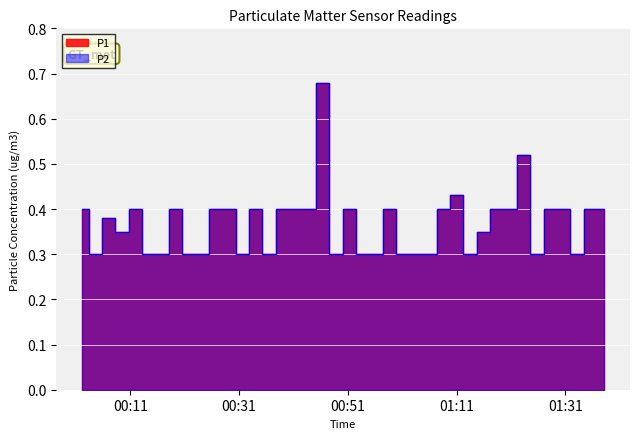

Reading right to left, extract all data points from this chart.

P1: 2024-02-26T01:38:06=0.4	2024-02-26T01:35:38=0.4	2024-02-26T01:33:11=0.3	2024-02-26T01:30:43=0.4	2024-02-26T01:28:16=0.4	2024-02-26T01:25:49=0.3	2024-02-26T01:23:22=0.5	2024-02-26T01:20:51=0.4	2024-02-26T01:18:23=0.4	2024-02-26T01:15:56=0.3	2024-02-26T01:13:29=0.3	2024-02-26T01:11:02=0.4	2024-02-26T01:08:34=0.4	2024-02-26T01:06:07=0.3	2024-02-26T01:03:38=0.3	2024-02-26T01:01:11=0.3	2024-02-26T00:58:44=0.4	2024-02-26T00:56:16=0.3	2024-02-26T00:53:49=0.3	2024-02-26T00:51:18=0.4	2024-02-26T00:48:51=0.3	2024-02-26T00:46:22=0.7	2024-02-26T00:43:55=0.4	2024-02-26T00:41:27=0.4	2024-02-26T00:39:00=0.4	2024-02-26T00:36:32=0.3	2024-02-26T00:34:05=0.4	2024-02-26T00:31:38=0.3	2024-02-26T00:29:09=0.4	2024-02-26T00:26:42=0.4	2024-02-26T00:24:15=0.3	2024-02-26T00:21:48=0.3	2024-02-26T00:19:21=0.4	2024-02-26T00:16:54=0.3	2024-02-26T00:14:27=0.3	2024-02-26T00:11:56=0.4	2024-02-26T00:09:29=0.3	2024-02-26T00:07:02=0.4	2024-02-26T00:04:35=0.3	2024-02-26T00:02:08=0.4
P2: 2024-02-26T01:38:06=0.4	2024-02-26T01:35:38=0.4	2024-02-26T01:33:11=0.3	2024-02-26T01:30:43=0.4	2024-02-26T01:28:16=0.4	2024-02-26T01:25:49=0.3	2024-02-26T01:23:22=0.5	2024-02-26T01:20:51=0.4	2024-02-26T01:18:23=0.4	2024-02-26T01:15:56=0.3	2024-02-26T01:13:29=0.3	2024-02-26T01:11:02=0.4	2024-02-26T01:08:34=0.4	2024-02-26T01:06:07=0.3	2024-02-26T01:03:38=0.3	2024-02-26T01:01:11=0.3	2024-02-26T00:58:44=0.4	2024-02-26T00:56:16=0.3	2024-02-26T00:53:49=0.3	2024-02-26T00:51:18=0.4	2024-02-26T00:48:51=0.3	2024-02-26T00:46:22=0.7	2024-02-26T00:43:55=0.4	2024-02-26T00:41:27=0.4	2024-02-26T00:39:00=0.4	2024-02-26T00:36:32=0.3	2024-02-26T00:34:05=0.4	2024-02-26T00:31:38=0.3	2024-02-26T00:29:09=0.4	2024-02-26T00:26:42=0.4	2024-02-26T00:24:15=0.3	2024-02-26T00:21:48=0.3	2024-02-26T00:19:21=0.4	2024-02-26T00:16:54=0.3	2024-02-26T00:14:27=0.3	2024-02-26T00:11:56=0.4	2024-02-26T00:09:29=0.3	2024-02-26T00:07:02=0.4	2024-02-26T00:04:35=0.3	2024-02-26T00:02:08=0.4